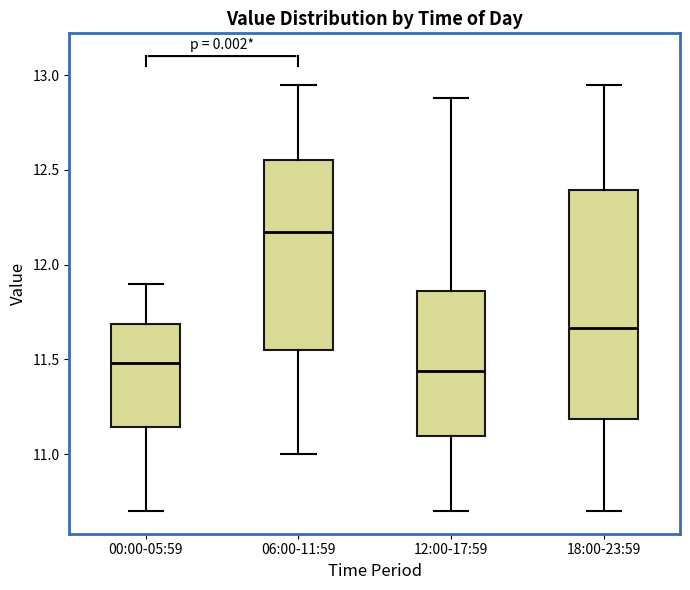

Reading left to right, transcribe this box plot: for each box, give where its median line is, the range the box spans, and where its two whiskers end, as read against the y-axis. The values are not printed on the chart, so give them approximately, as read against the axis.

00:00-05:59: median 11.50, box 11.15 to 11.70, whiskers 10.70 to 11.90
06:00-11:59: median 12.15, box 11.55 to 12.55, whiskers 11.00 to 12.95
12:00-17:59: median 11.45, box 11.10 to 11.85, whiskers 10.70 to 12.90
18:00-23:59: median 11.65, box 11.20 to 12.40, whiskers 10.70 to 12.95